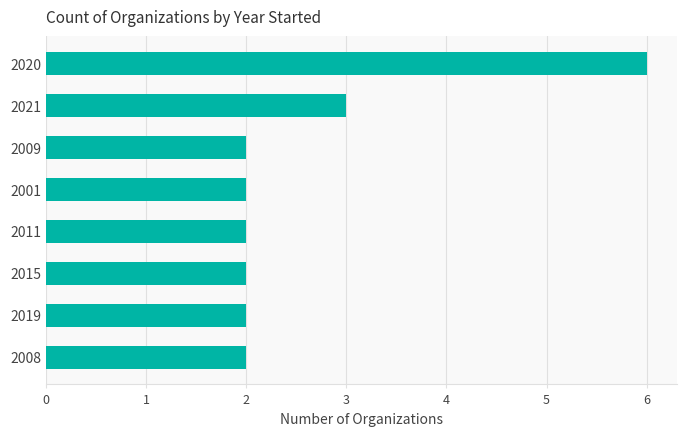

The value at 2008 is 1. True or false?

False